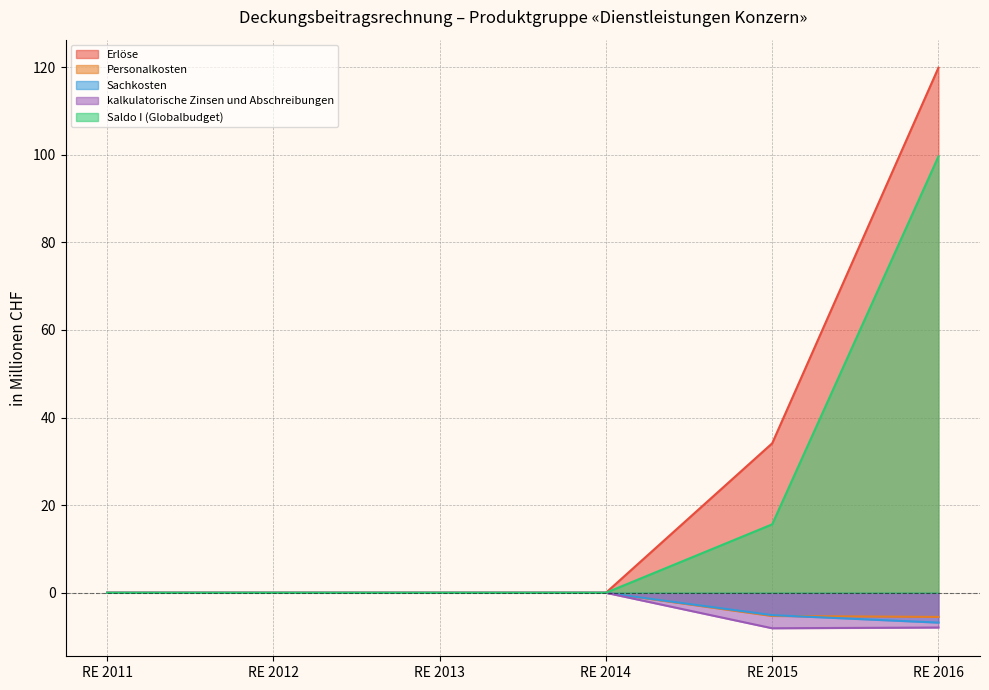

Reading left to right, list all the values displayed in this chart.

Erlöse: RE 2011=0.0	RE 2012=0.0	RE 2013=0.0	RE 2014=0.0	RE 2015=34.1	RE 2016=119.9
Personalkosten: RE 2011=0.0	RE 2012=0.0	RE 2013=0.0	RE 2014=0.0	RE 2015=-5.3	RE 2016=-5.5
Sachkosten: RE 2011=0.0	RE 2012=0.0	RE 2013=0.0	RE 2014=0.0	RE 2015=-5.1	RE 2016=-6.8
kalkulatorische Zinsen und Abschreibungen: RE 2011=0.0	RE 2012=0.0	RE 2013=0.0	RE 2014=0.0	RE 2015=-8.1	RE 2016=-7.9
Saldo I (Globalbudget): RE 2011=0.0	RE 2012=0.0	RE 2013=0.0	RE 2014=0.0	RE 2015=15.6	RE 2016=99.6